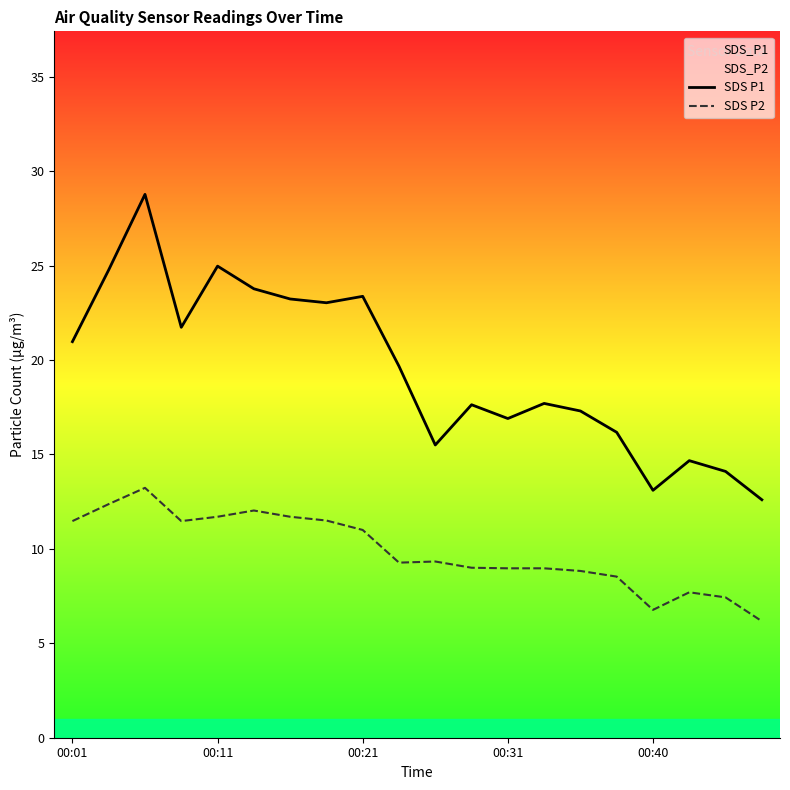

Reading left to right, transcribe all the data shown in this chart.

SDS P1: 21.0	24.8	28.8	21.7	25.0	23.8	23.2	23.0	23.4	19.7	15.5	17.6	16.9	17.7	17.3	16.2	13.1	14.7	14.1	12.6
SDS P2: 11.5	12.4	13.2	11.5	11.7	12.0	11.7	11.5	11.0	9.3	9.3	9.0	9.0	9.0	8.8	8.5	6.8	7.7	7.4	6.2